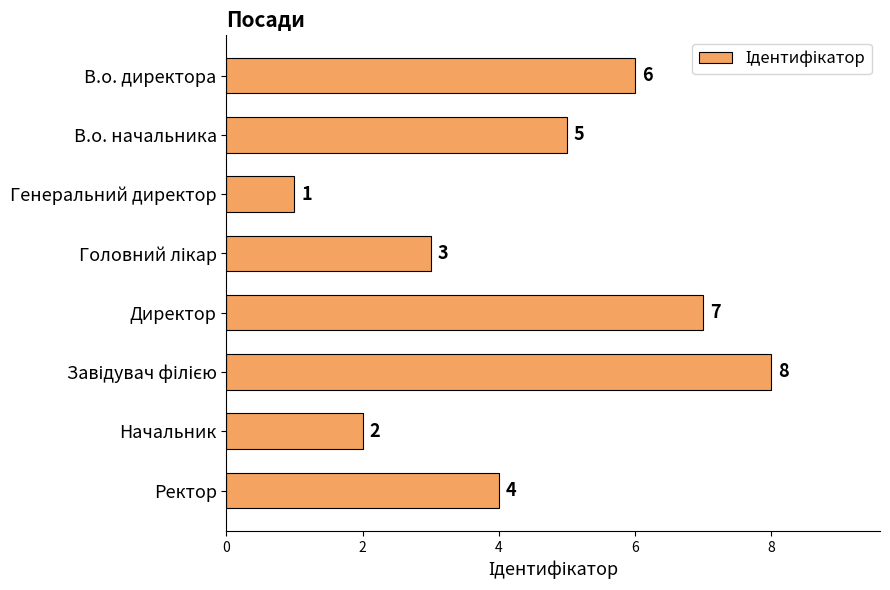

The value at Директор is 7. True or false?

True